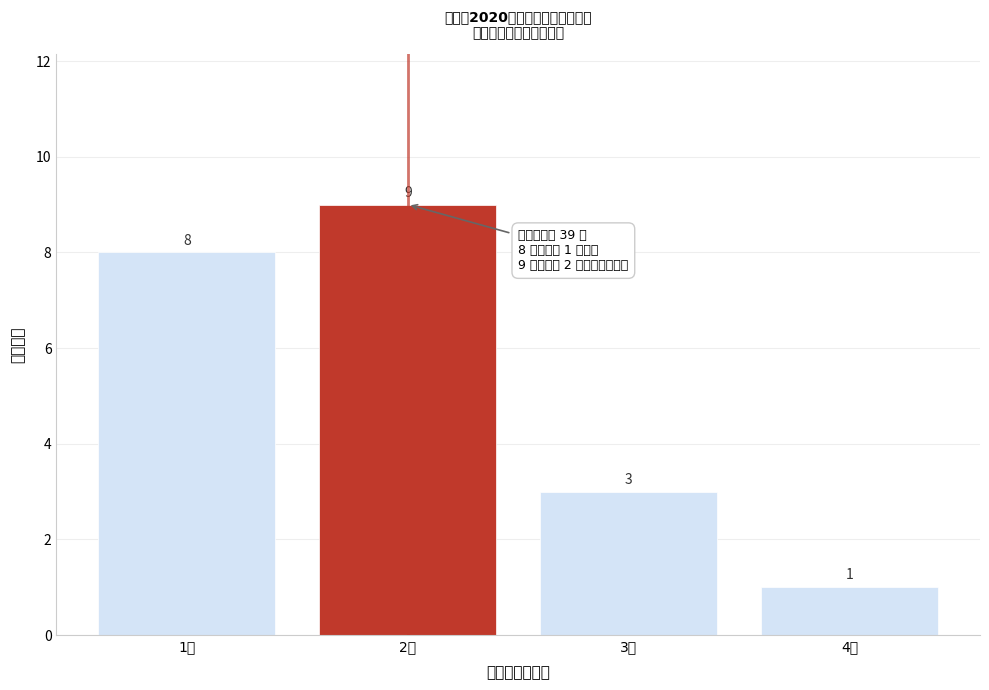

Reading left to right, extract all data points from this chart.

1人=8	2人=9	3人=3	4人=1